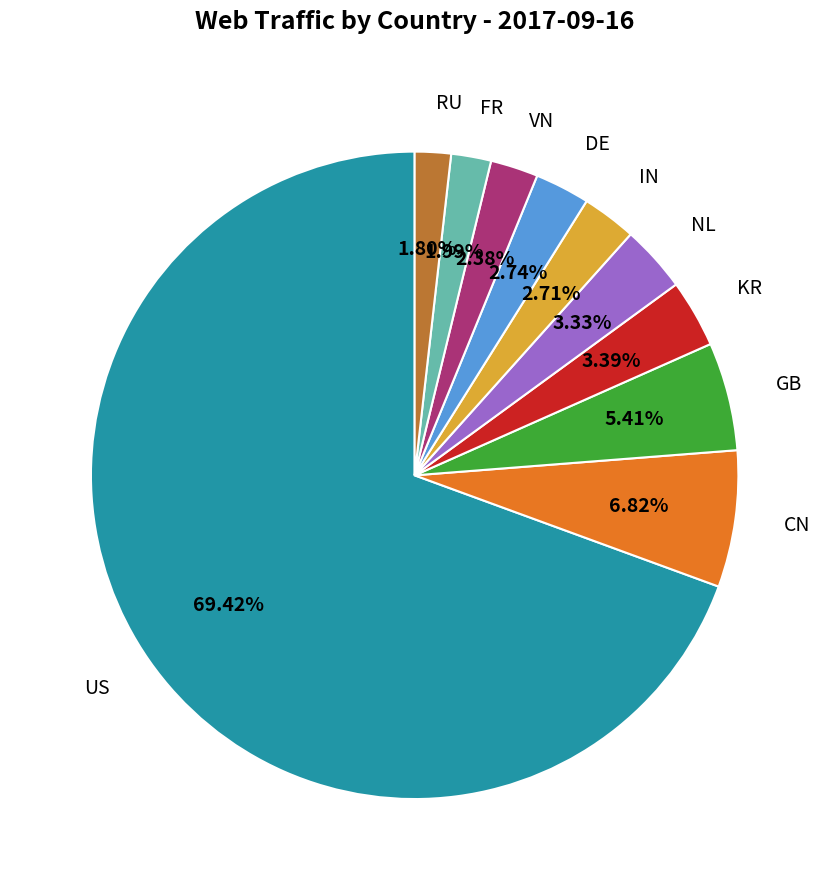

To the nearest percent, what is the average slice percentage?

10%